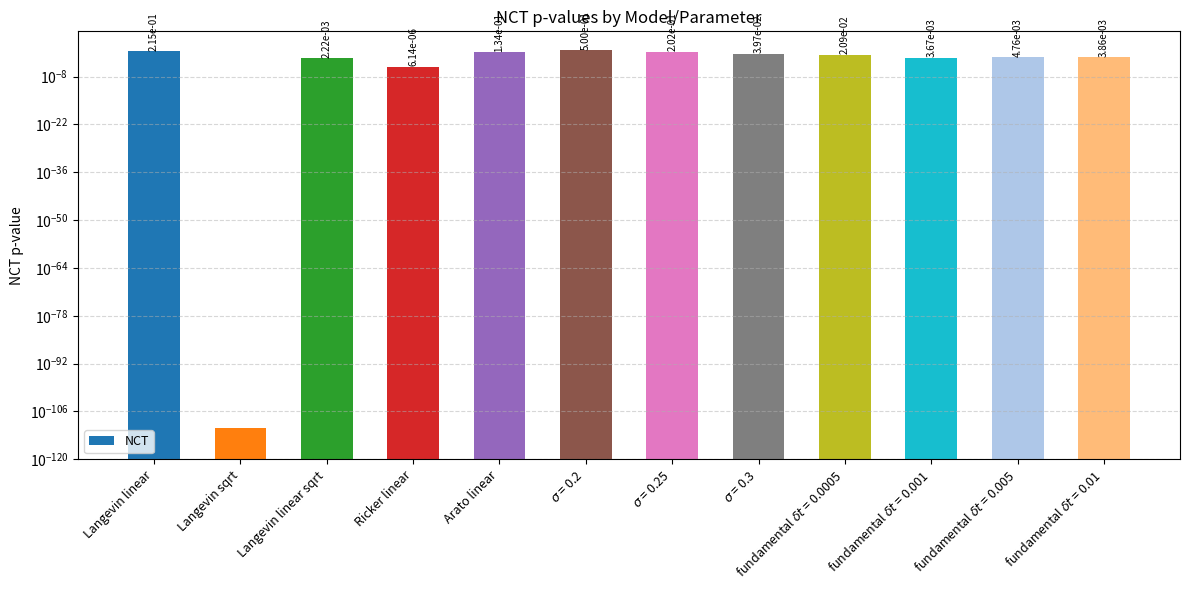

What is the label of the 8th bar from the right?

Arato linear